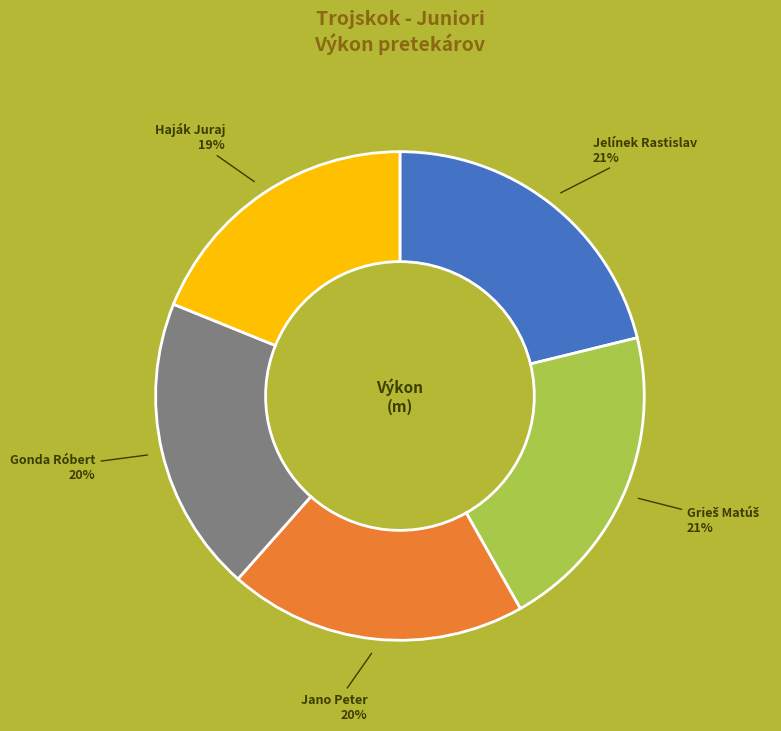

Is there a majority slice in this chart?

No